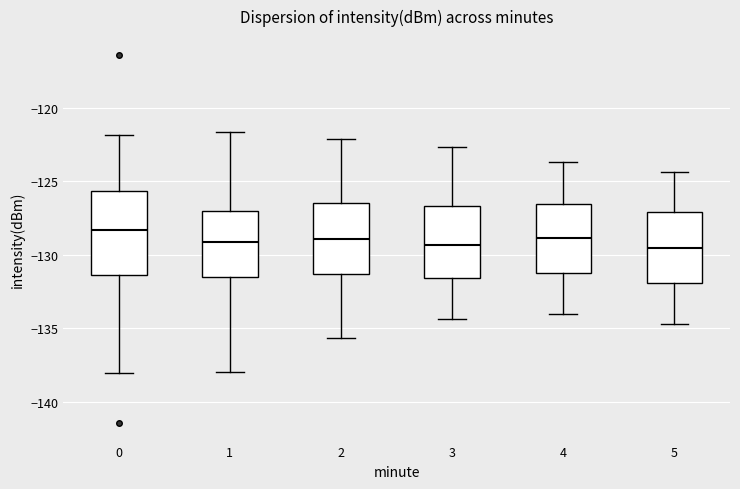

Reading left to right, read every box against the y-axis: the position of its median line, the range the box covers, and the ends of its whiskers. The values are not printed on the chart, so give them approximately, as read against the axis.

0: median -128.5, box -131.5 to -125.5, whiskers -138.0 to -122.0
1: median -129.0, box -131.5 to -127.0, whiskers -138.0 to -121.5
2: median -129.0, box -131.5 to -126.5, whiskers -135.5 to -122.0
3: median -129.5, box -131.5 to -126.5, whiskers -134.5 to -122.5
4: median -129.0, box -131.5 to -126.5, whiskers -134.0 to -123.5
5: median -129.5, box -132.0 to -127.0, whiskers -134.5 to -124.5